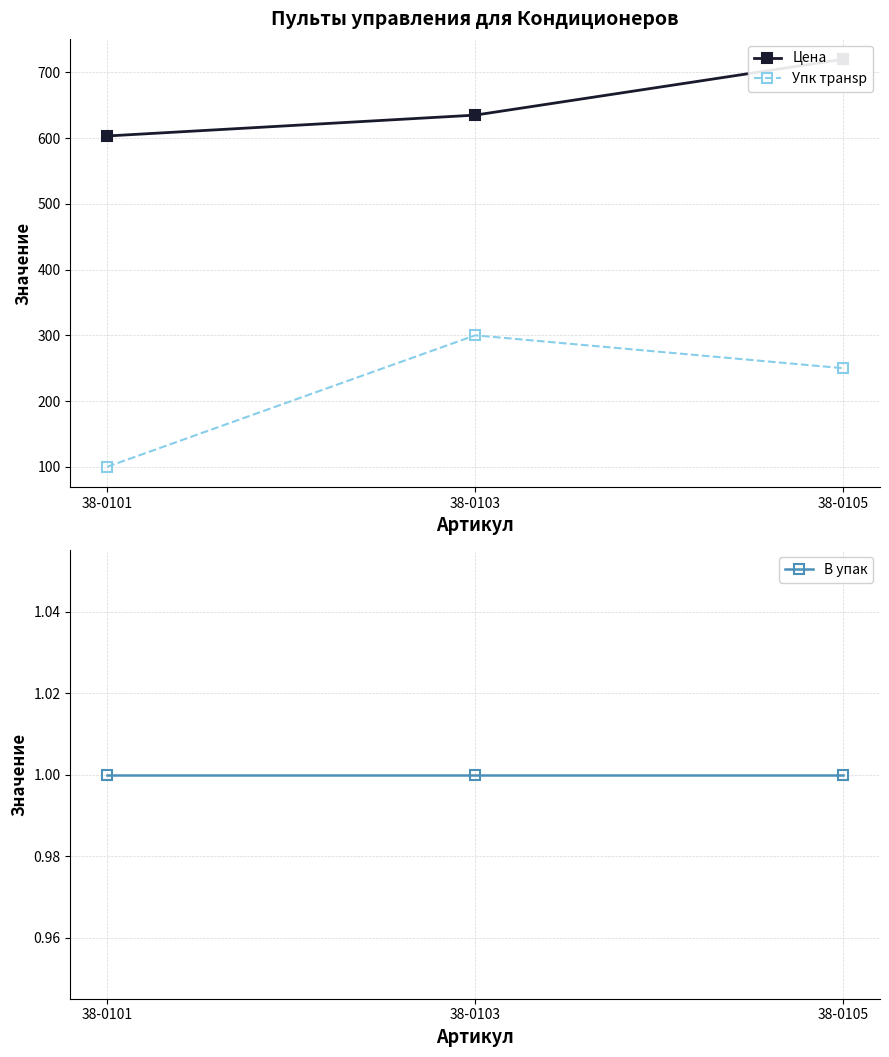

At which category does the chart reach its peak across all series?

38-0105